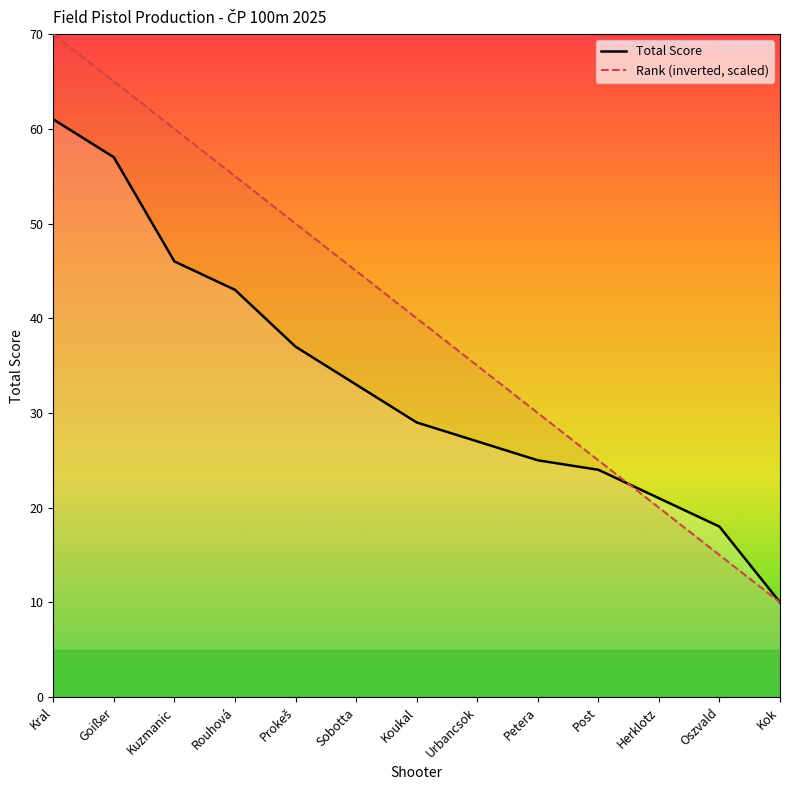

Rank the series by their average value, from lowest to highest.

Total Score, Rank (inverted, scaled)